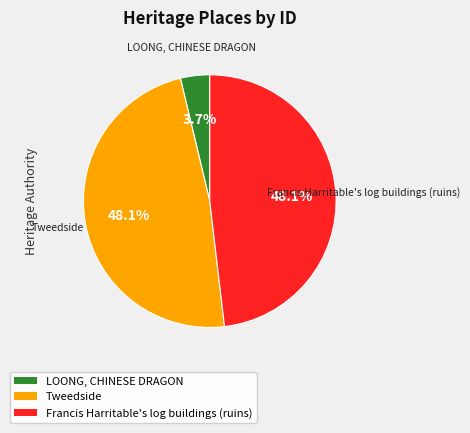

What percentage is NOT represented by Francis Harritable's log buildings (ruins)?

51.9%